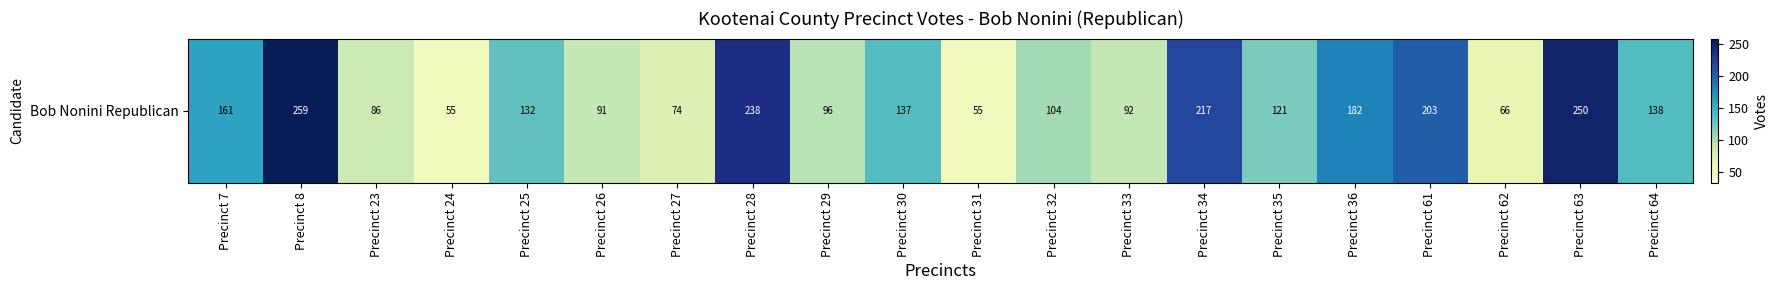

At which label does the data first exceed 132?

Precinct 7